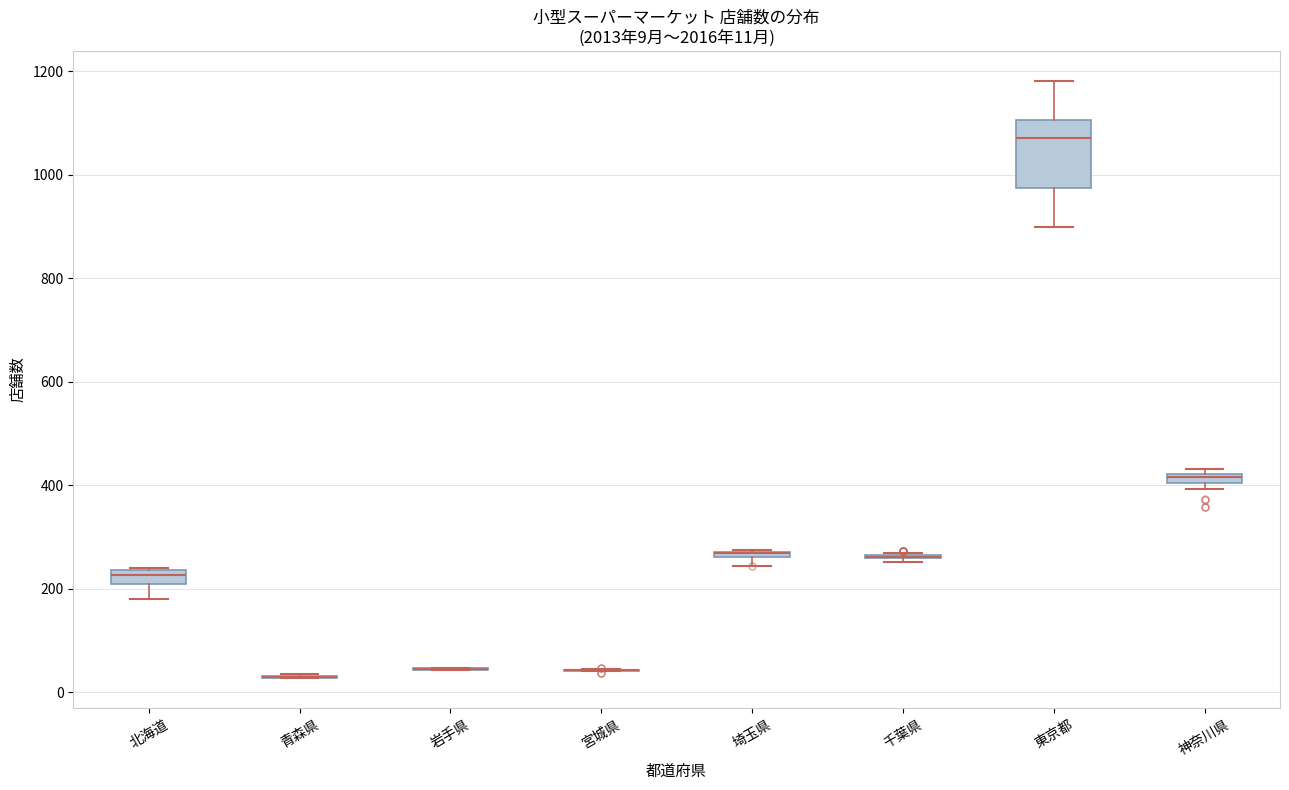

Comparing the boxes themselves (not the whiskers), which one is the tallest?

東京都